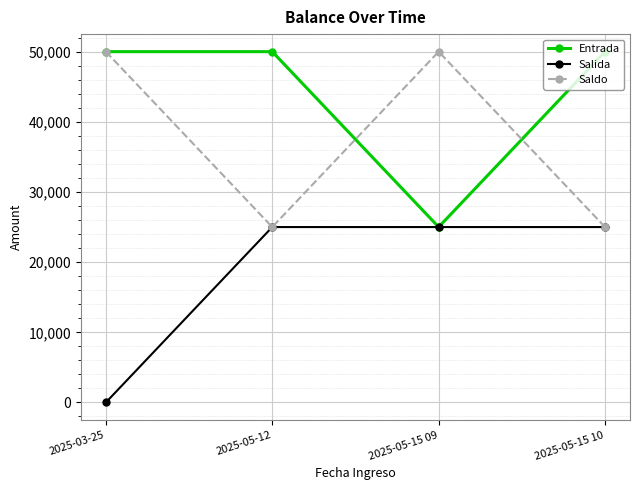

List the series in order of their overall mean, highest first.

Entrada, Saldo, Salida